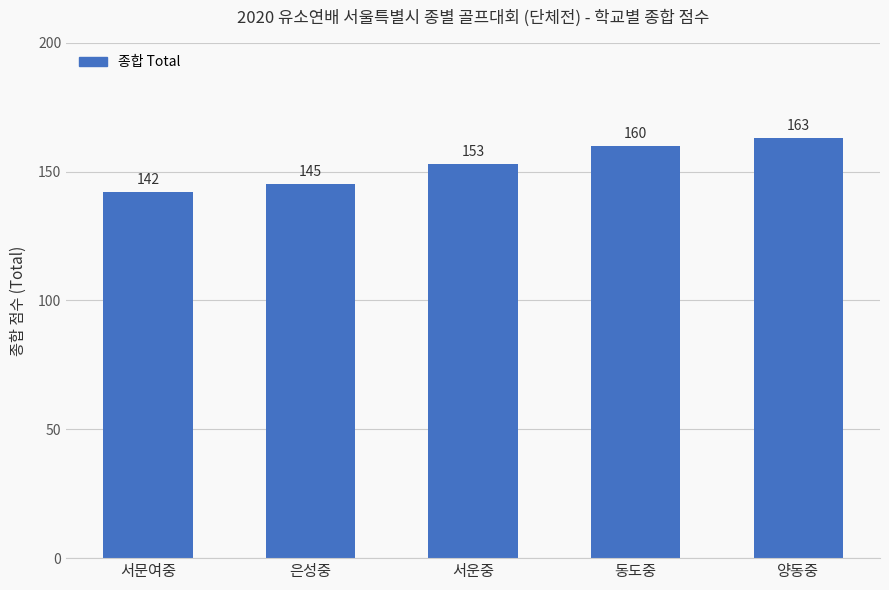

What is the label of the 3rd bar from the right?

서운중